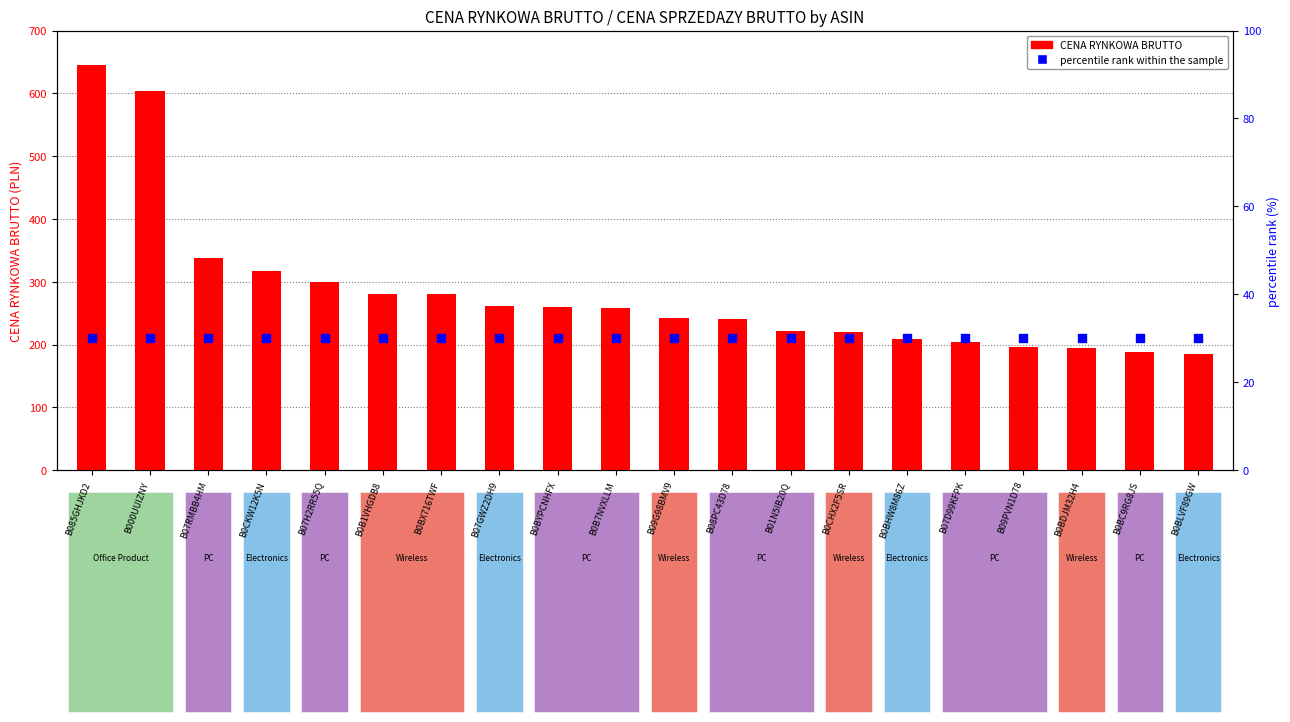

What are all the series names shown in the legend?

CENA RYNKOWA BRUTTO, percentile rank within the sample